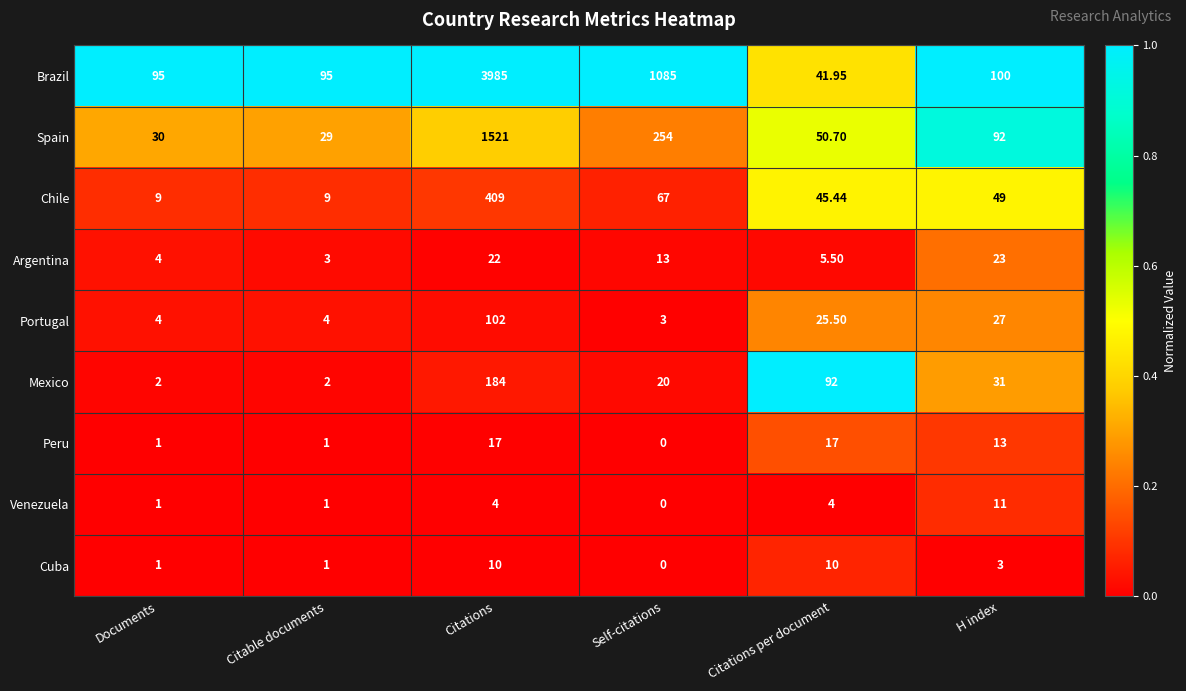

At which category is the sum across all series the highest?

Citations